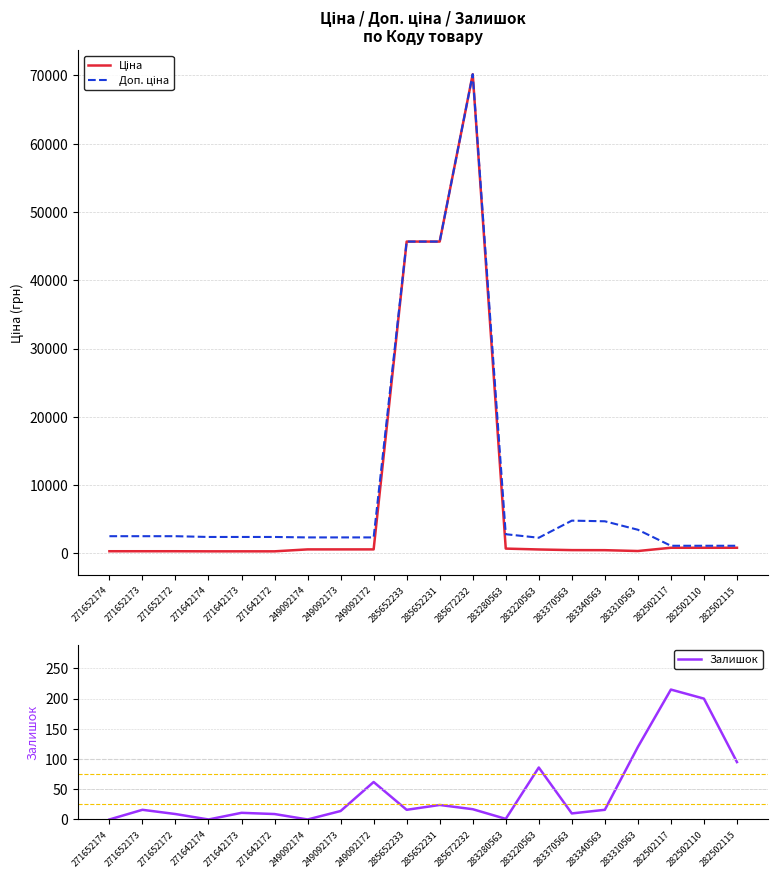

Rank the categories by Ціна value from lowest to highest.

271642174, 271642173, 271642172, 271652174, 271652173, 271652172, 283310563, 283340563, 283370563, 283220563, 249092174, 249092173, 249092172, 283280563, 282502117, 282502110, 282502115, 285652233, 285652231, 285672232